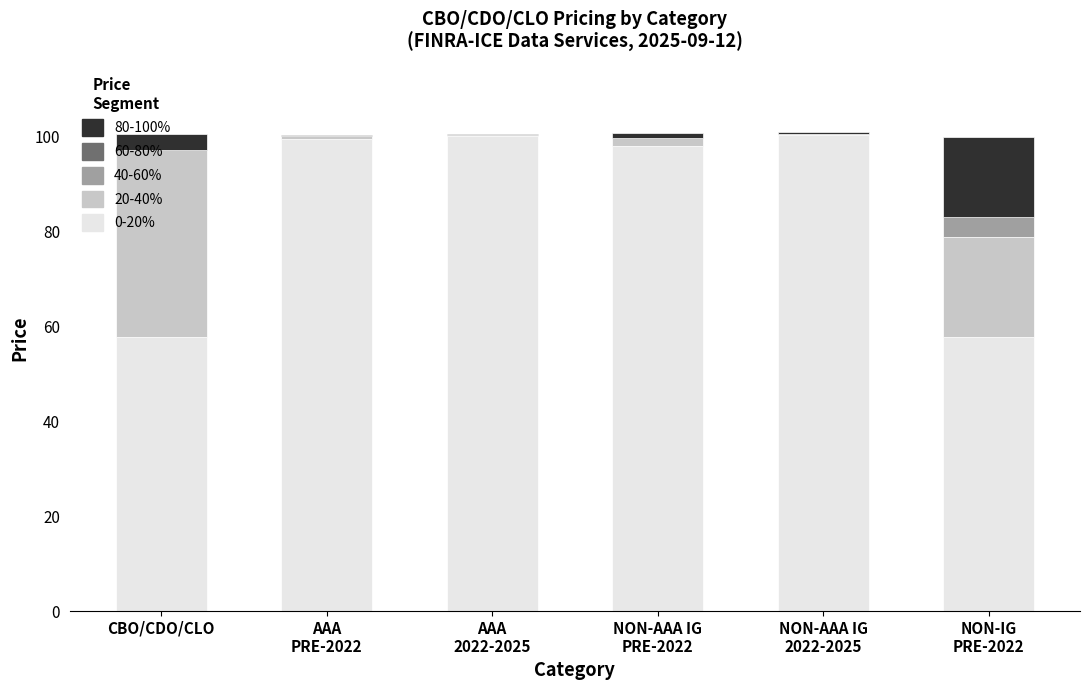

How many groups of bars are there?

6